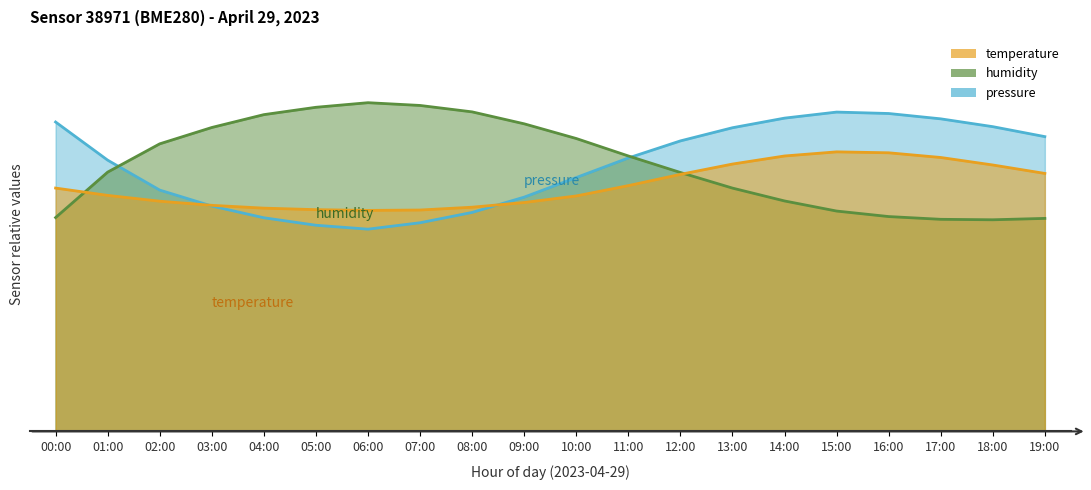

Does the chart have visible grid lines?

No